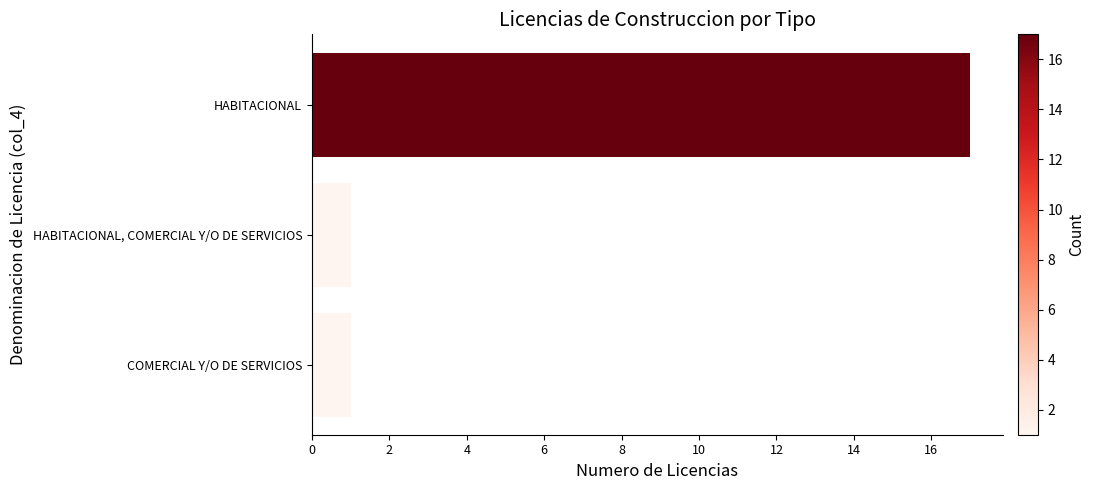

Does the chart contain any negative values?

No